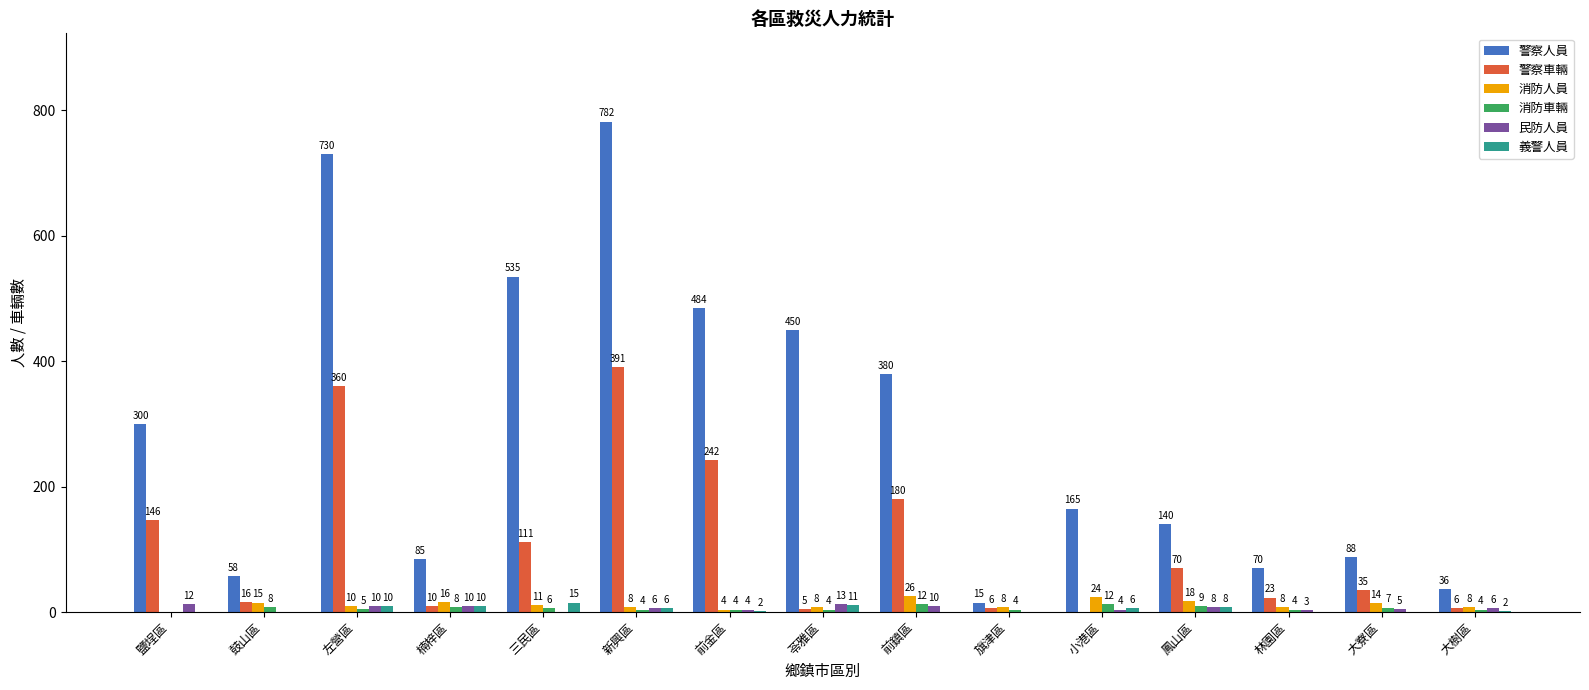

The value of 警察車輛 at 大寮區 is 35. True or false?

True